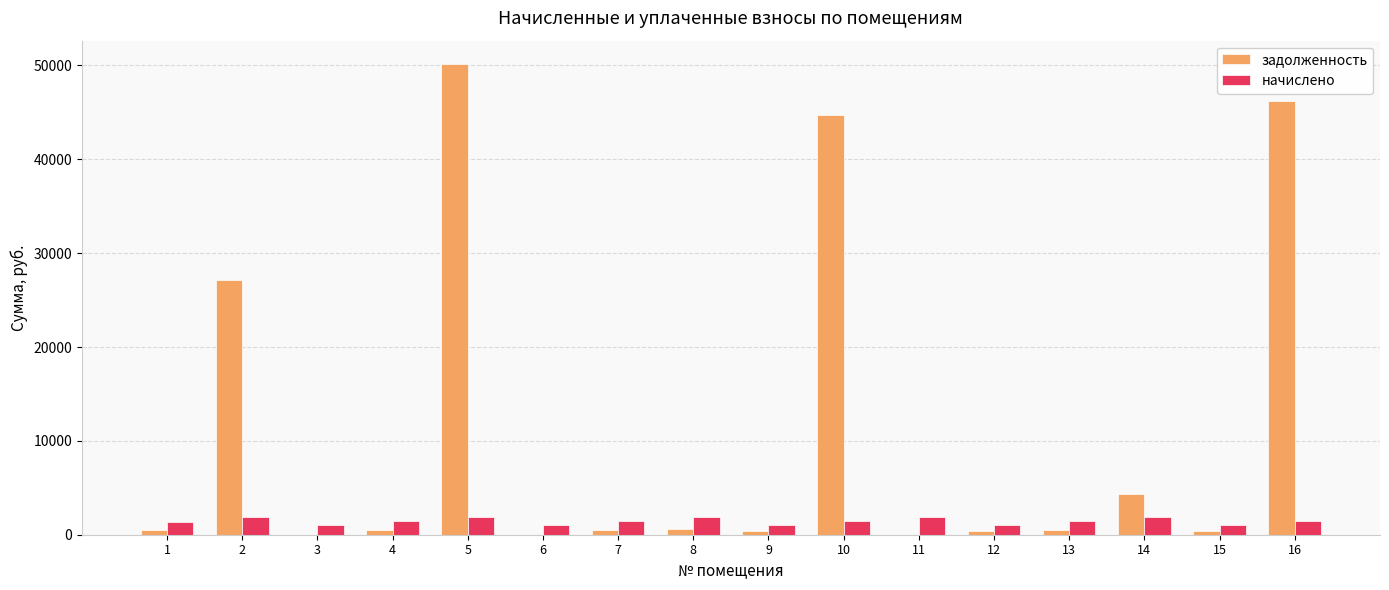

The value of задолженность at 2 is 17396.8. True or false?

False